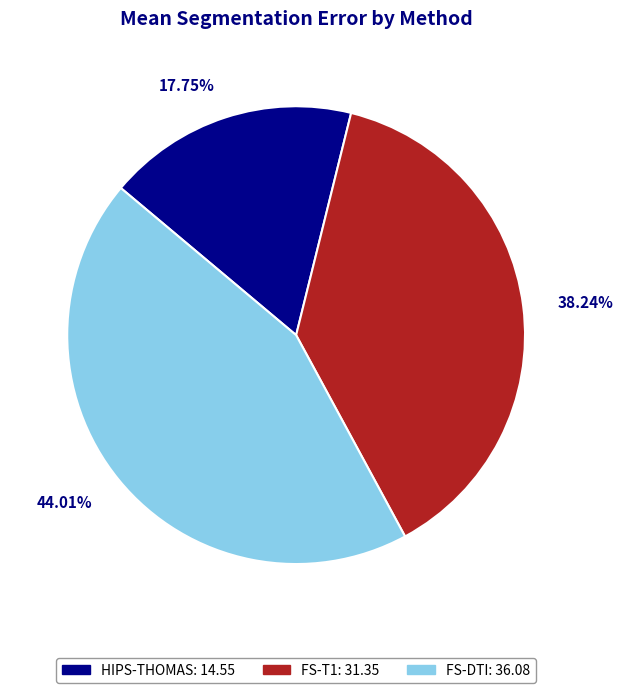

Which has a higher value, FS-DTI or HIPS-THOMAS?

FS-DTI